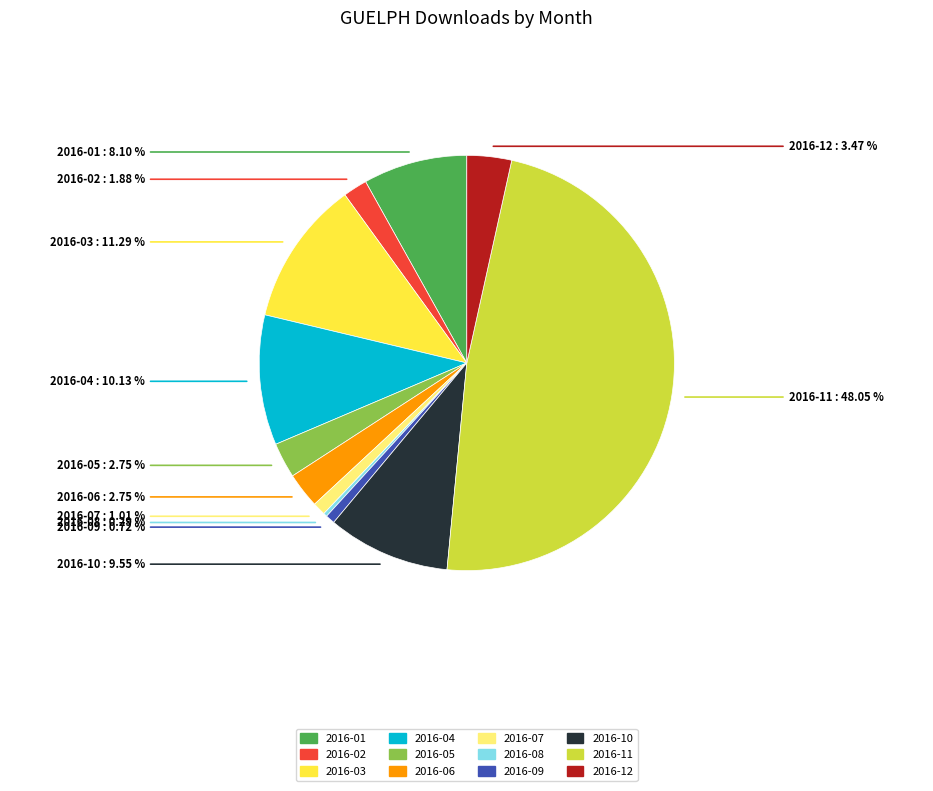

To the nearest percent, what portion does 2016-07 represent?

1%